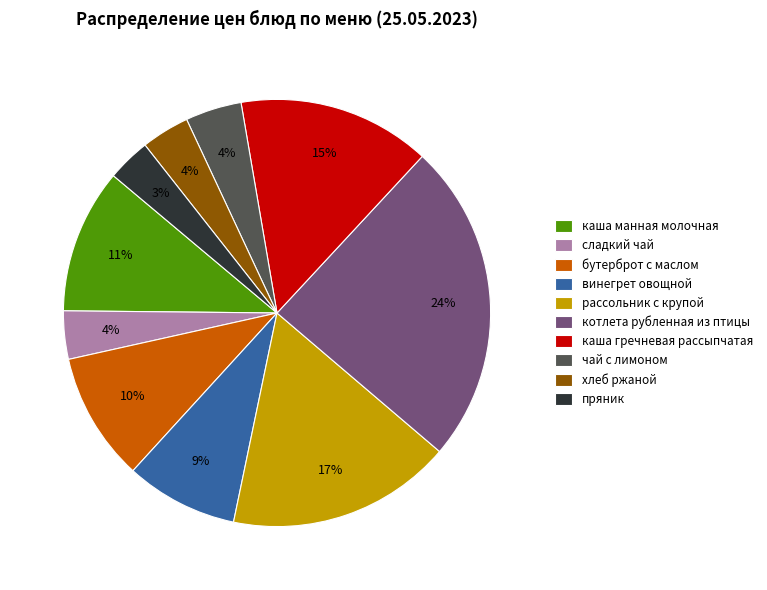

True or false: хлеб ржаной accounts for 18% of the total.

False